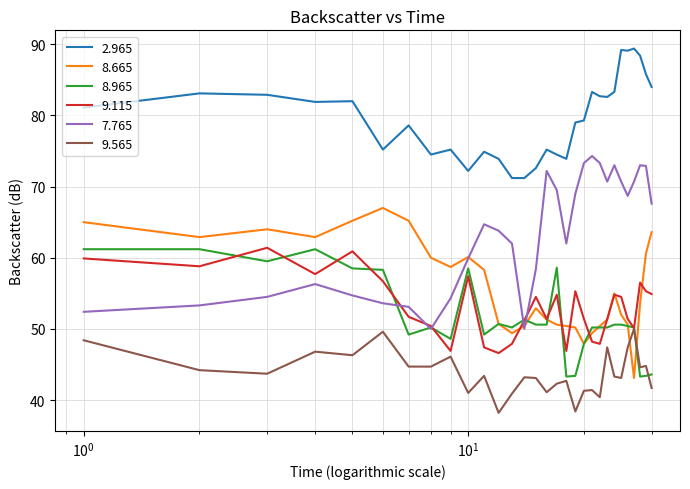

Which series has the largest total across all categories?

2.965